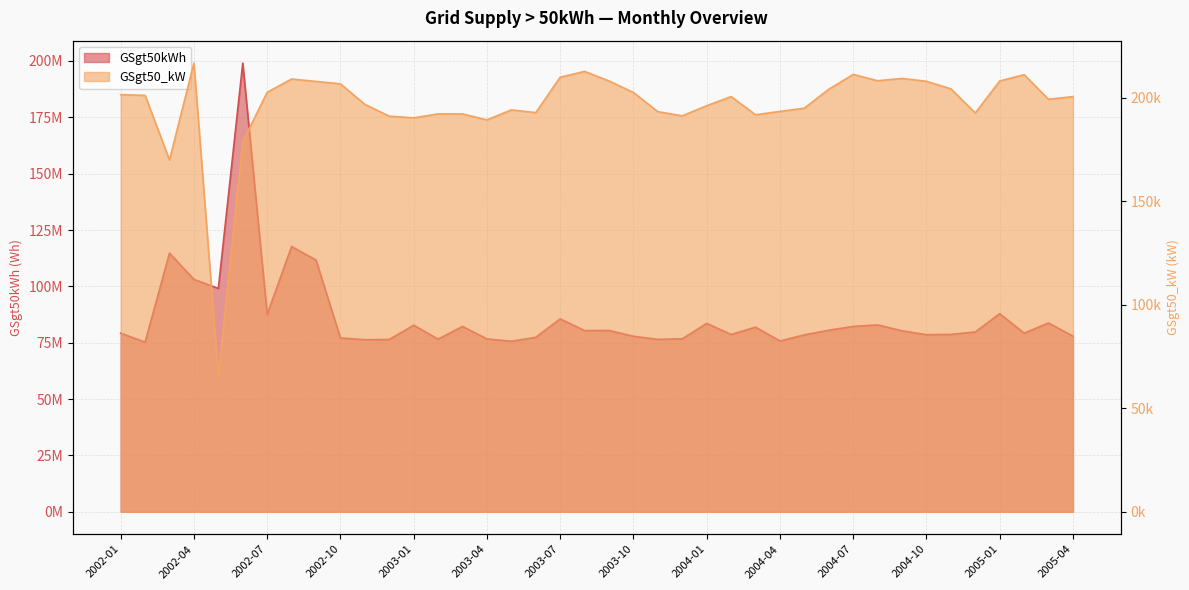

At how many categories does at least one series exceed 117908679?

1